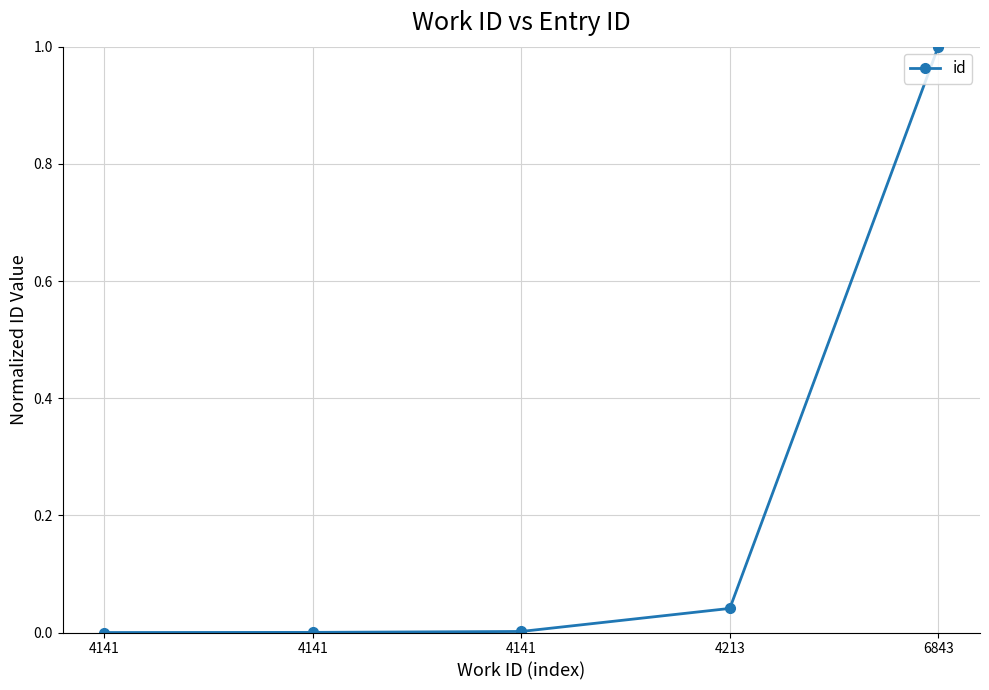

At which category does the chart reach its minimum across all series?

4141